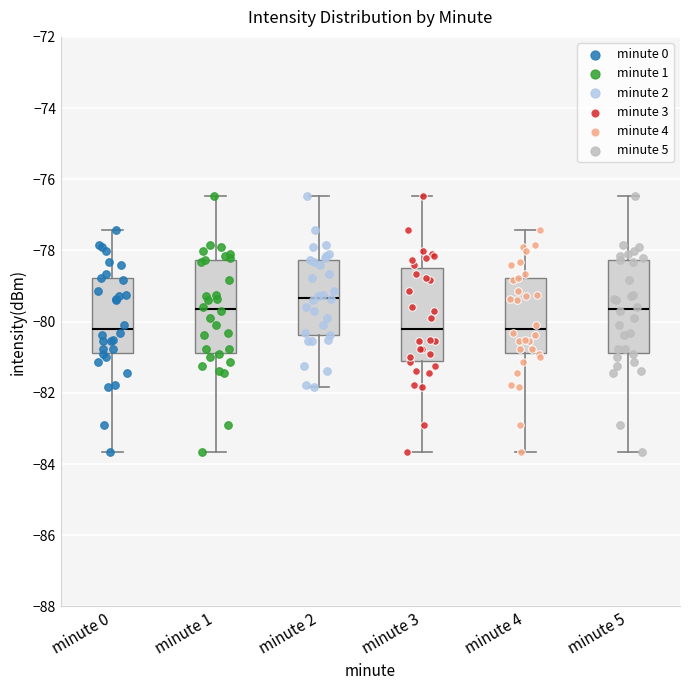

Which box's median line is the highest?

minute 2